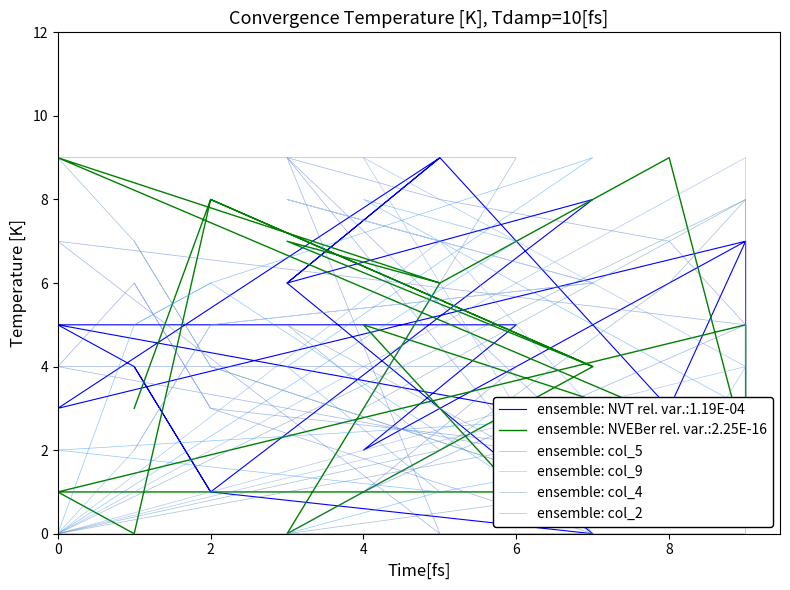

Which series ends up on top after the final intersection of ensemble: col_4 and ensemble: col_2?

ensemble: col_4